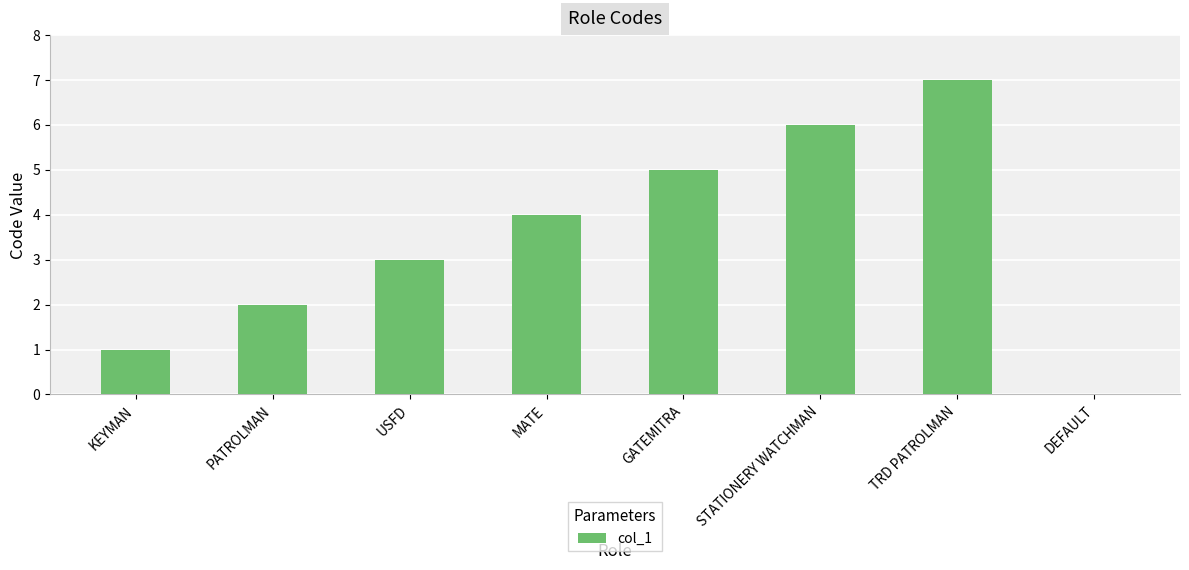

Approximately how many times larger is the value at MATE compared to PATROLMAN?

2.0